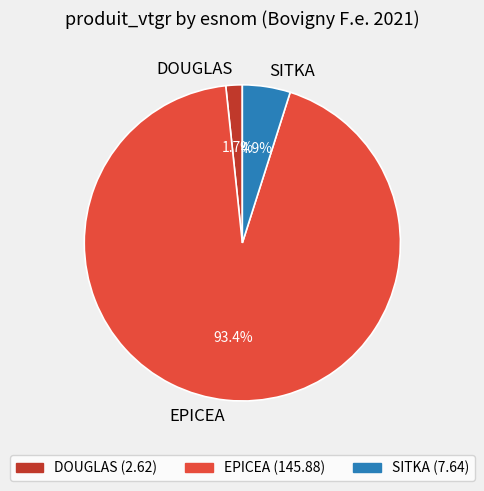

What is the largest slice in the pie chart?

EPICEA